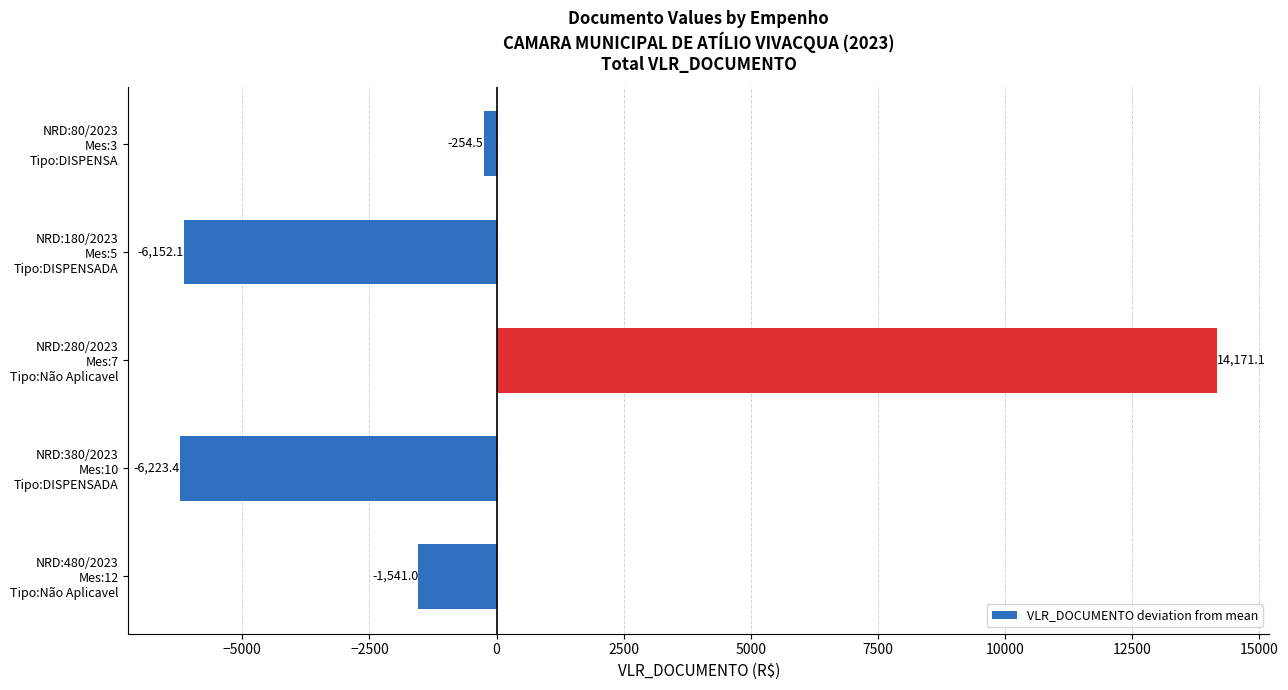

Rank the categories by value from highest to lowest.

NRD:280/2023
Mes:7
Tipo:Não Aplicavel, NRD:80/2023
Mes:3
Tipo:DISPENSA, NRD:480/2023
Mes:12
Tipo:Não Aplicavel, NRD:180/2023
Mes:5
Tipo:DISPENSADA, NRD:380/2023
Mes:10
Tipo:DISPENSADA